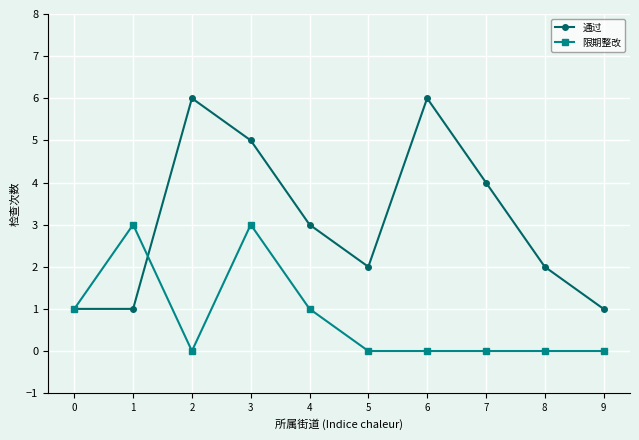

Reading left to right, list all the values displayed in this chart.

通过: 0=1	1=1	2=6	3=5	4=3	5=2	6=6	7=4	8=2	9=1
限期整改: 0=1	1=3	2=0	3=3	4=1	5=0	6=0	7=0	8=0	9=0